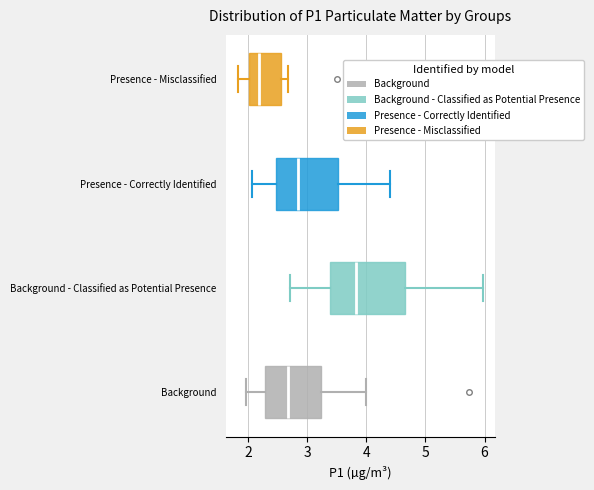

Where does the right whisker of the box for Presence - Correctly Identified end on the x-axis? The values are not printed on the chart, so give them approximately, as read against the axis.

4.4